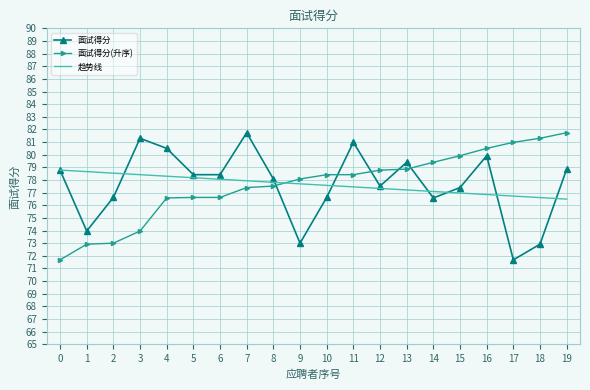

What is the maximum value shown in the chart?

81.7